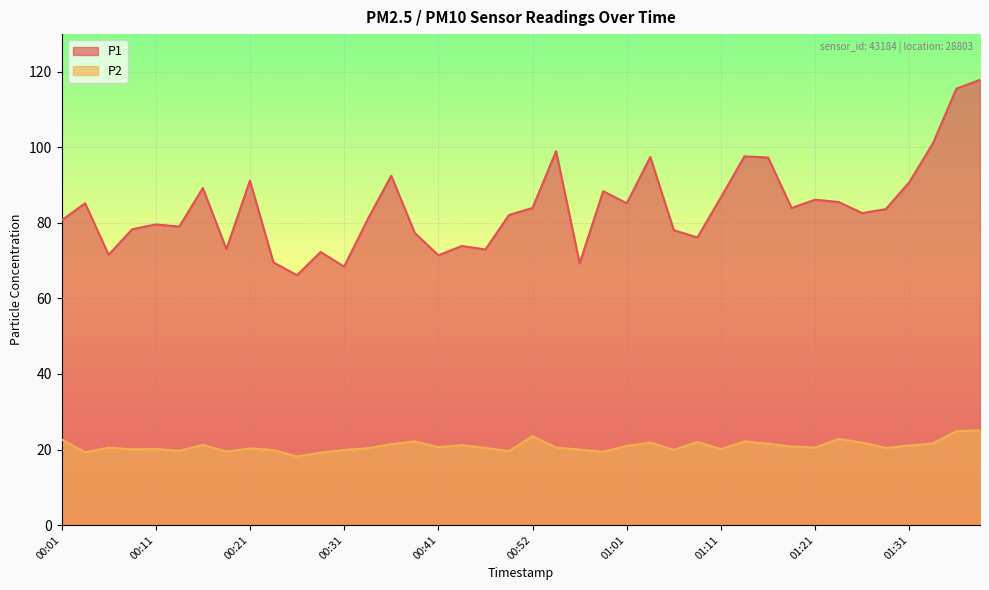

What is the approximate value of P1 at 01:09?

76.2